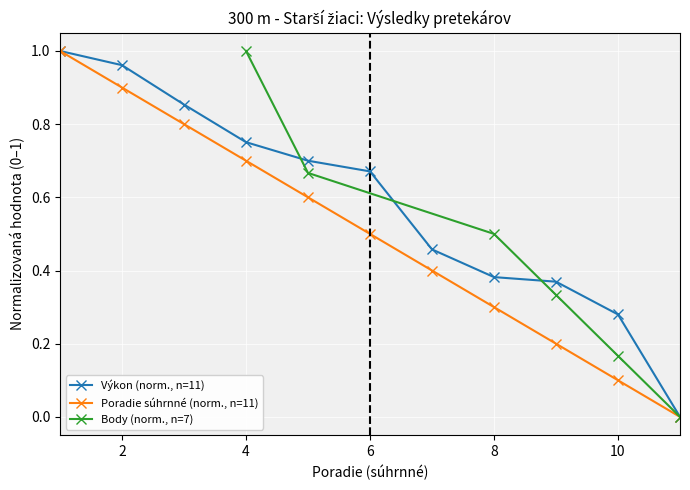

True or false: Poradie súhrnné (norm., n=11) has more than 1 interior local peaks.

False